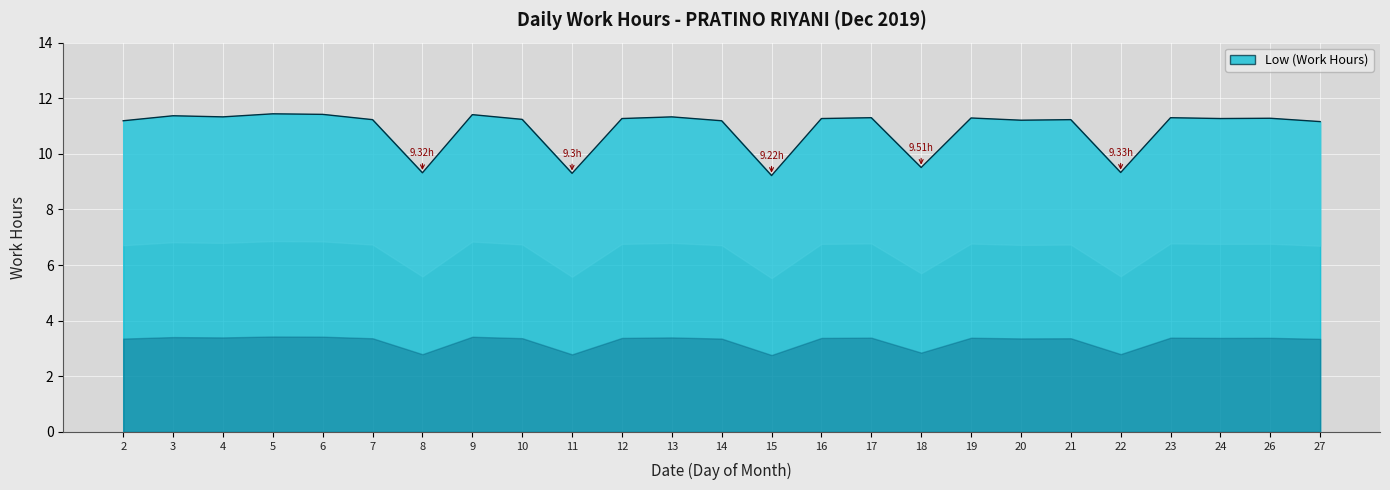

What value does the data have at 13?

11.3